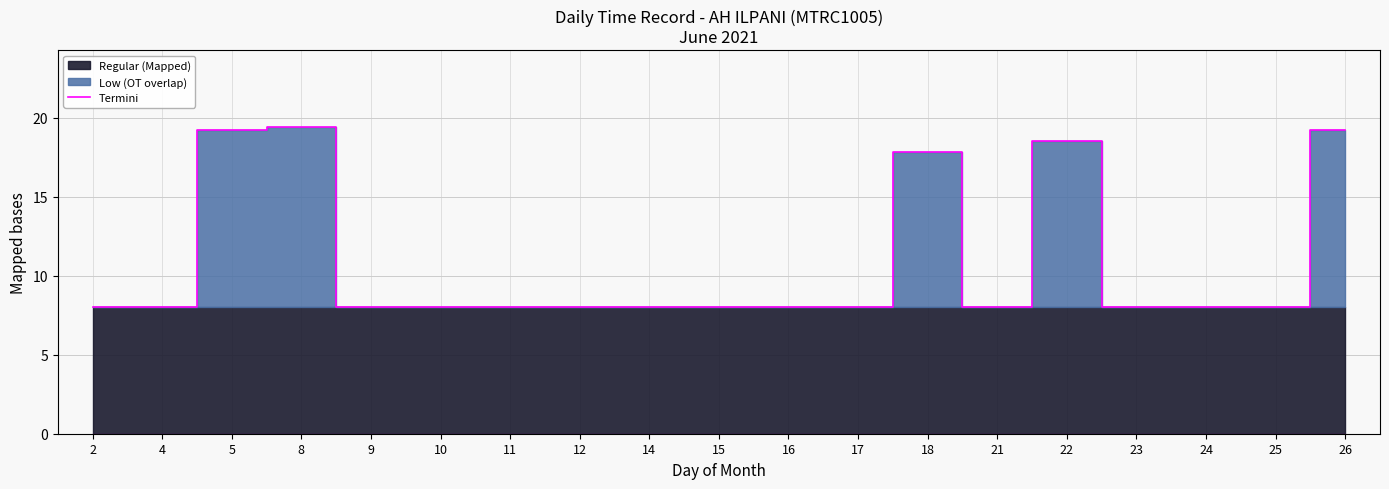

Where is the first local minimum?

21